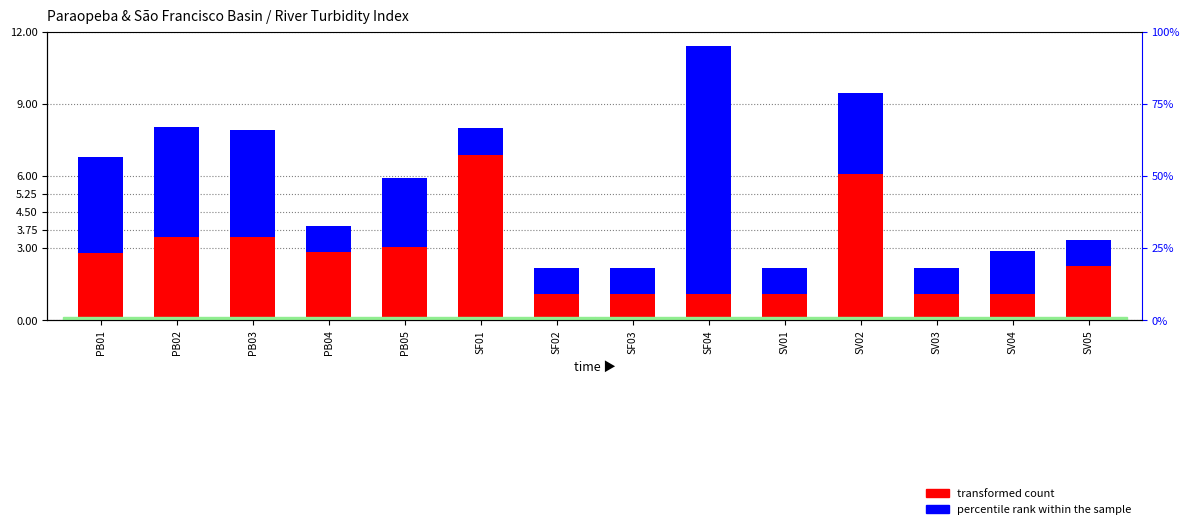

Which has a higher value, SF01 or SV01?

SF01